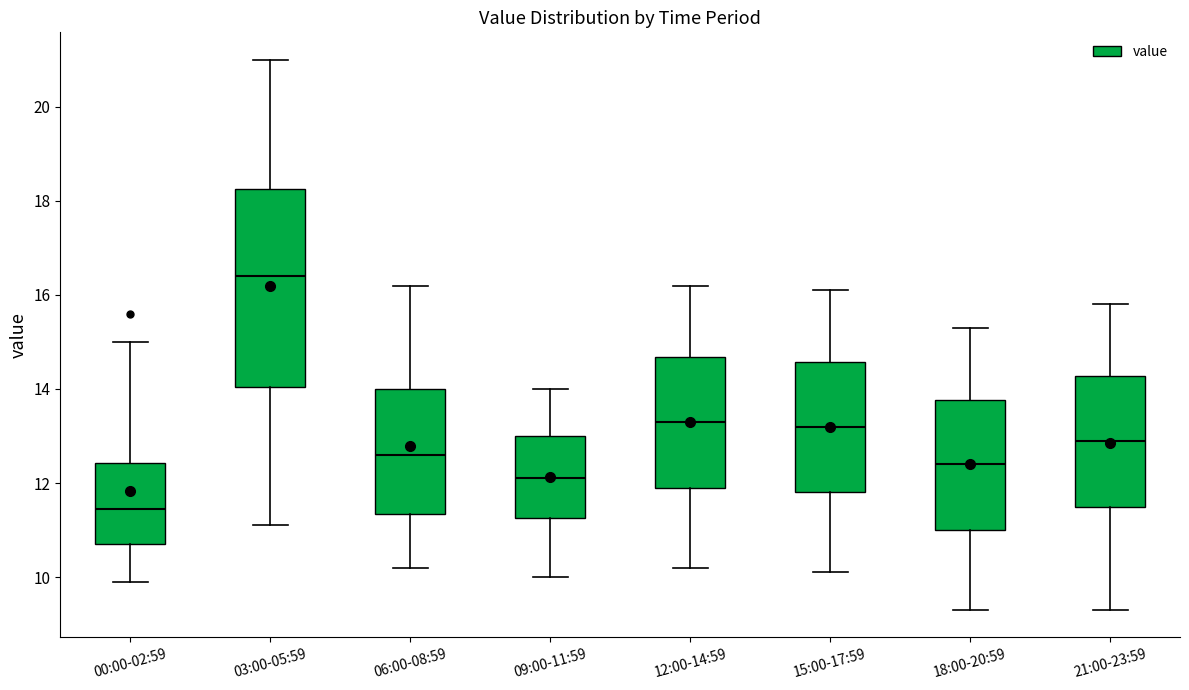

Which box's median line is the highest?

03:00-05:59